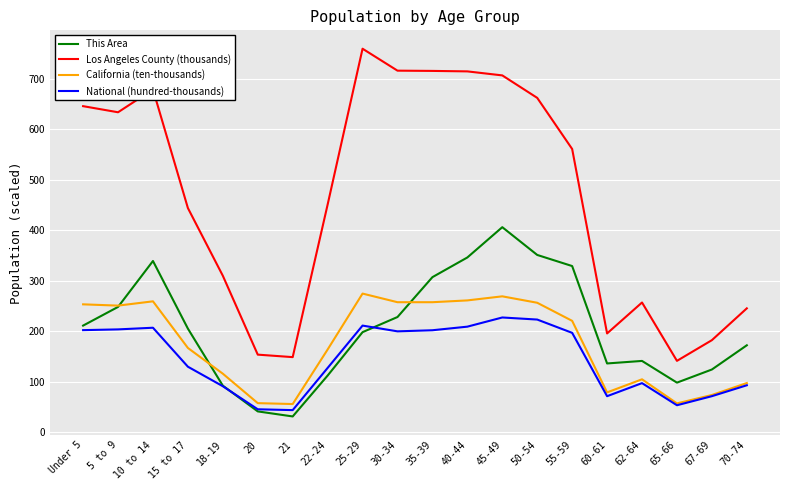

How many categories are shown in the chart?

20